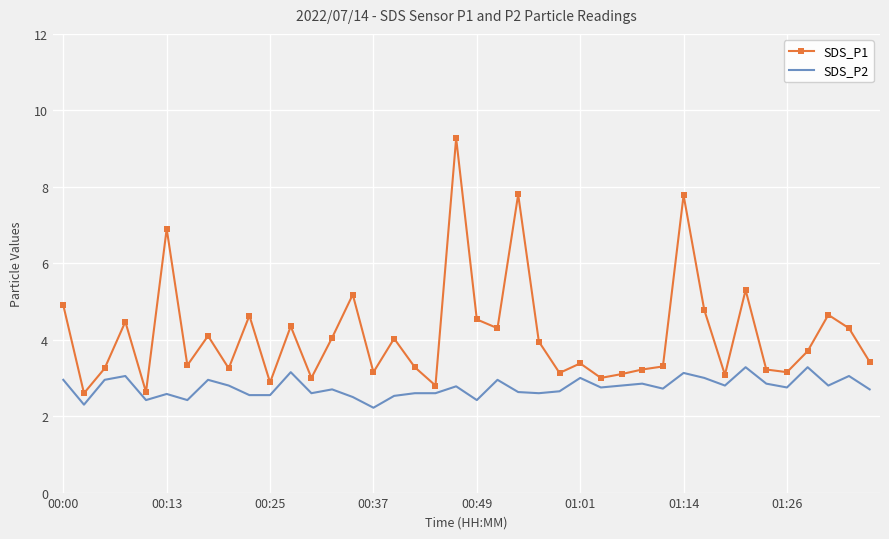

What is the value of the SDS_P1 point at the 28th from the left?

3.1